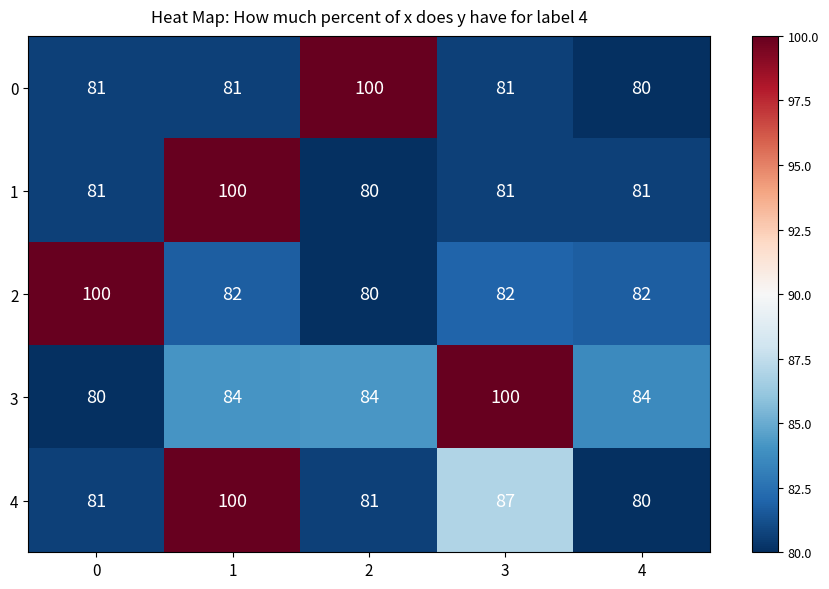

What is the maximum value shown in the chart?

100